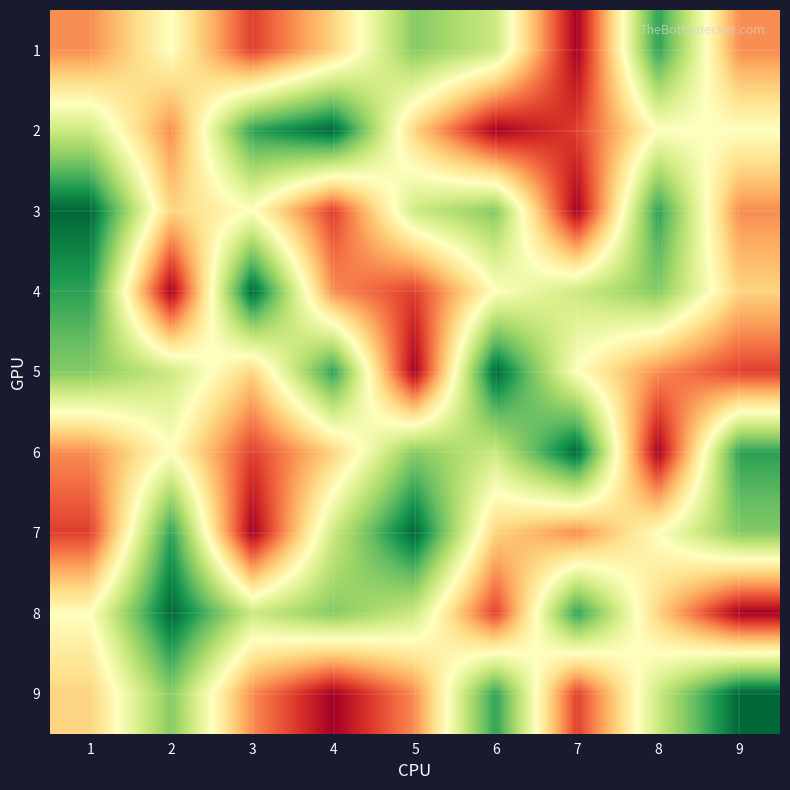

Rank the series by their maximum value, from lowest to highest.

1, 2, 3, 4, 5, 6, 7, 8, 9